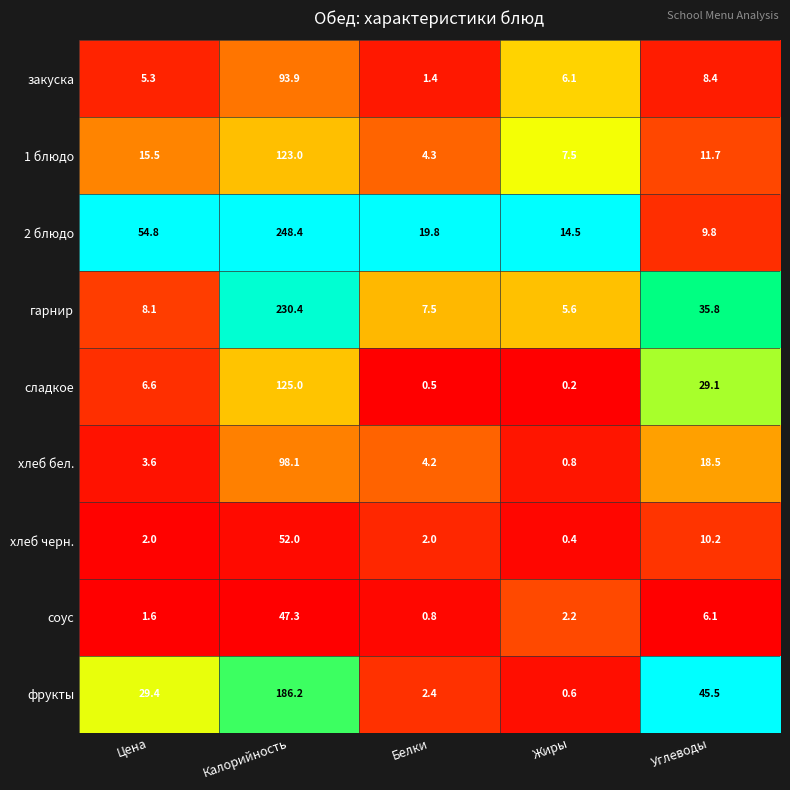

The value of закуска at Цена is 5.3. True or false?

True